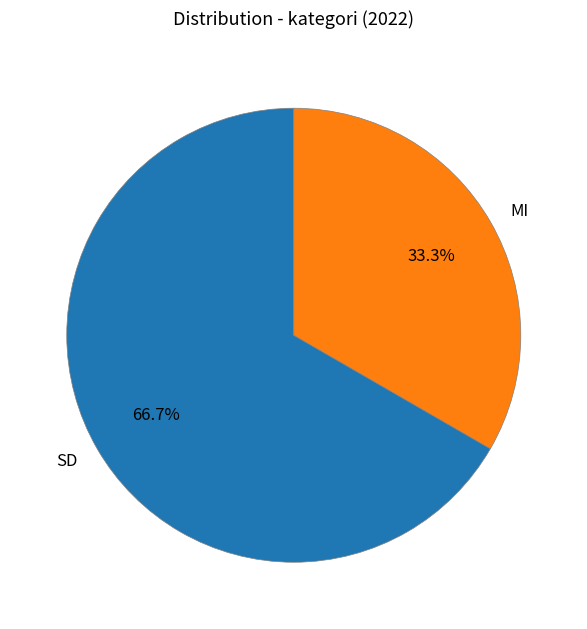

To the nearest percent, what percentage of the pie is MI?

33%